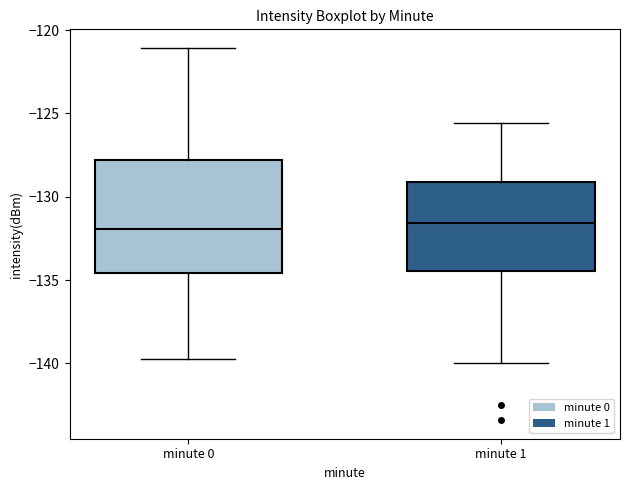

Where does the median line of the box for minute 1 sit on the y-axis? The values are not printed on the chart, so give them approximately, as read against the axis.

-131.5